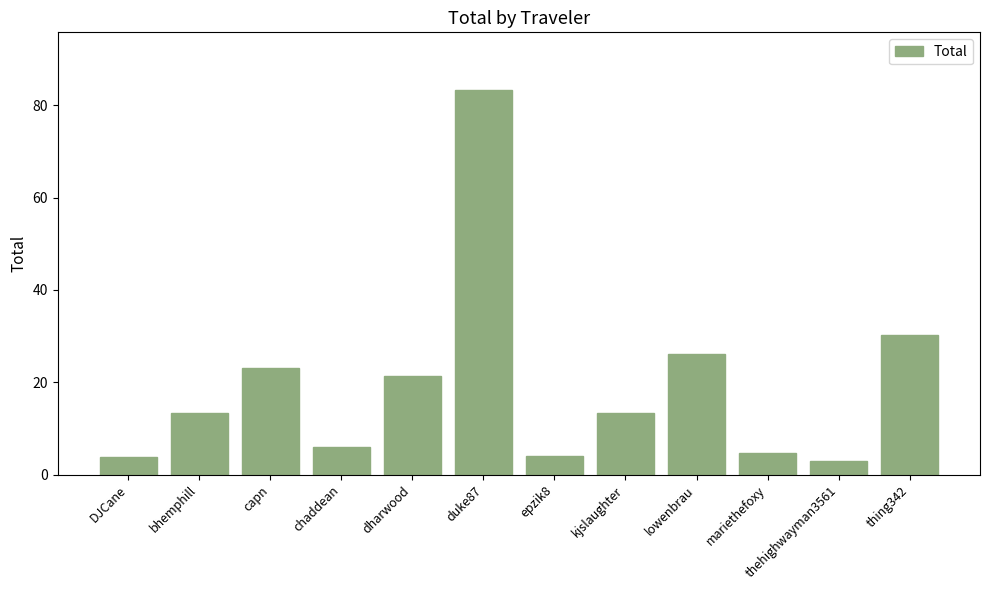

What is the value of the 2nd bar from the left?

13.4